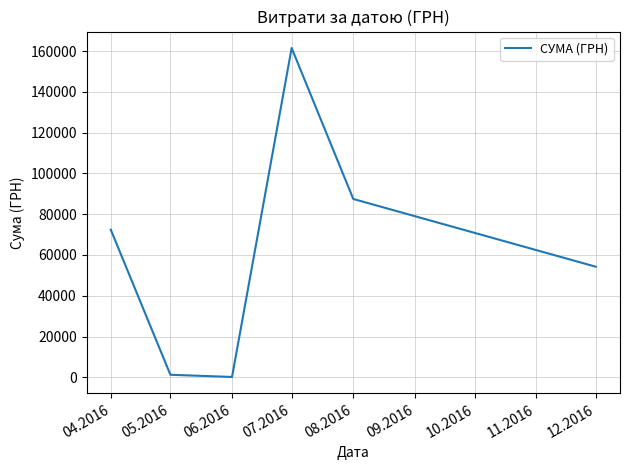

How many values exceed 72406?

3